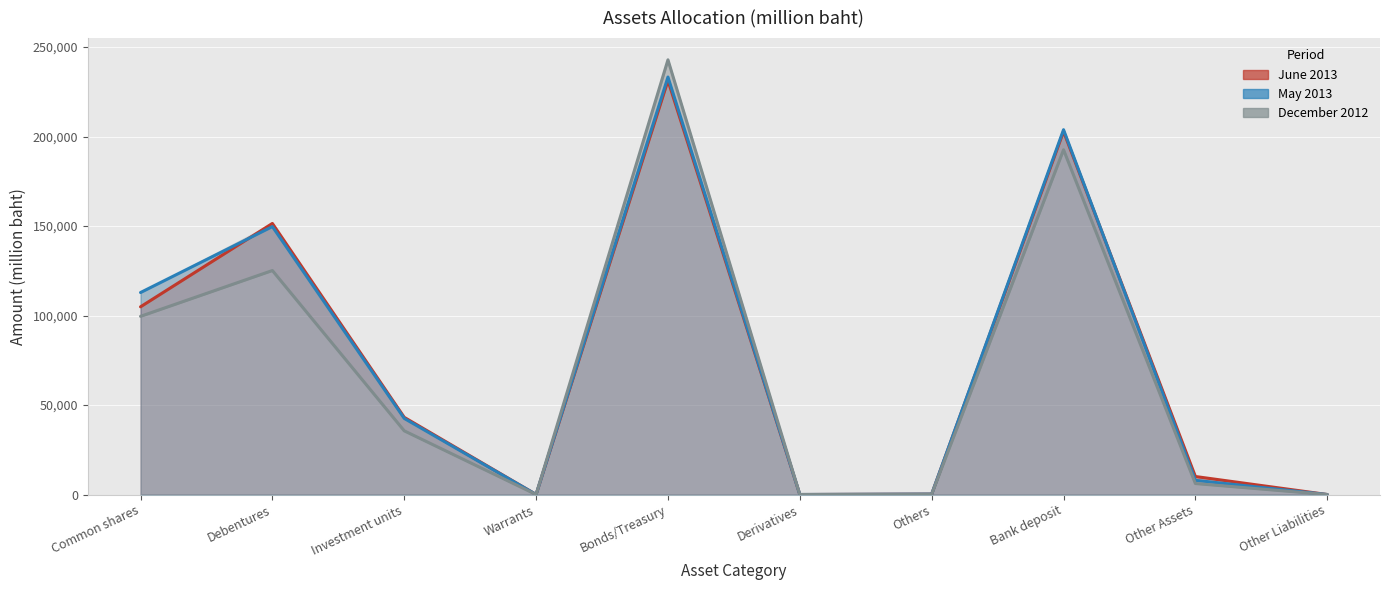

What is the spread (max minus min) of values at Others?

54.3